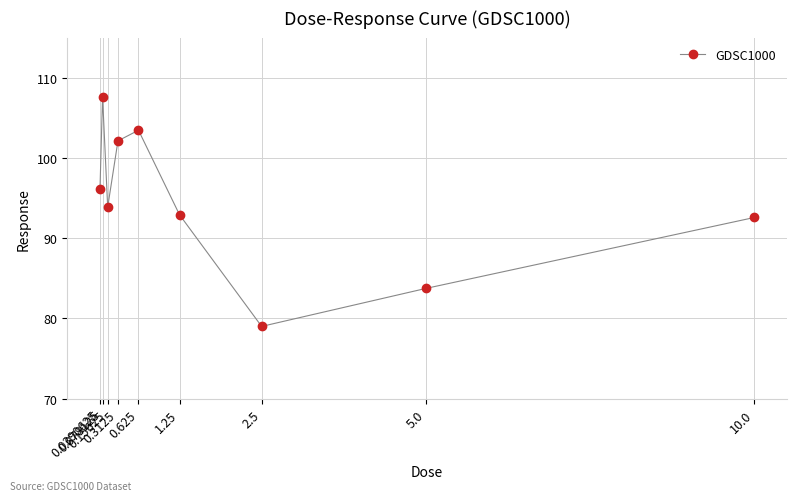

What is the label of the 9th point from the right?

0.0390625